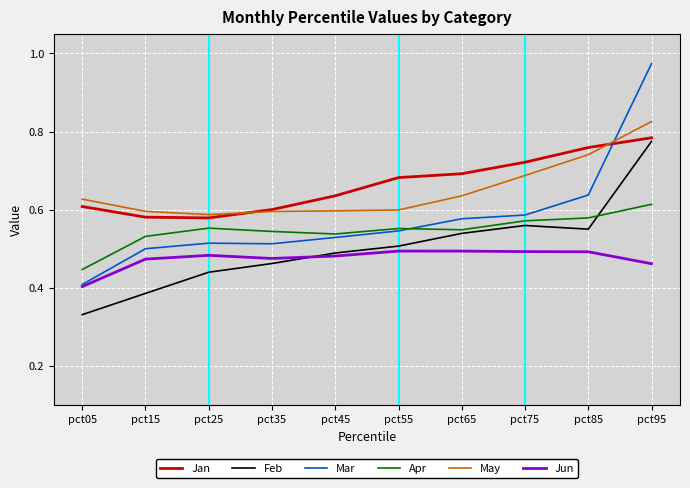

True or false: May and Feb cross at least once.

False